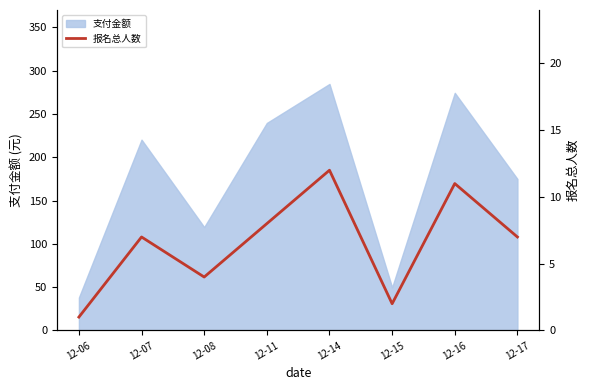

Where does the data first go above 7?

12-11